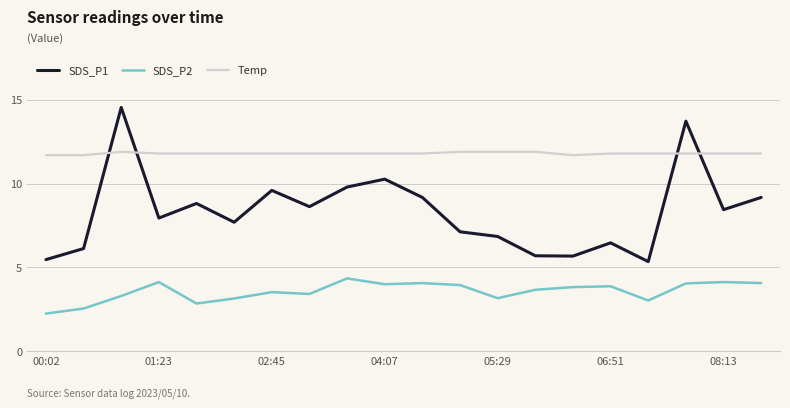

List the series in order of their overall mean, highest first.

Temp, SDS_P1, SDS_P2